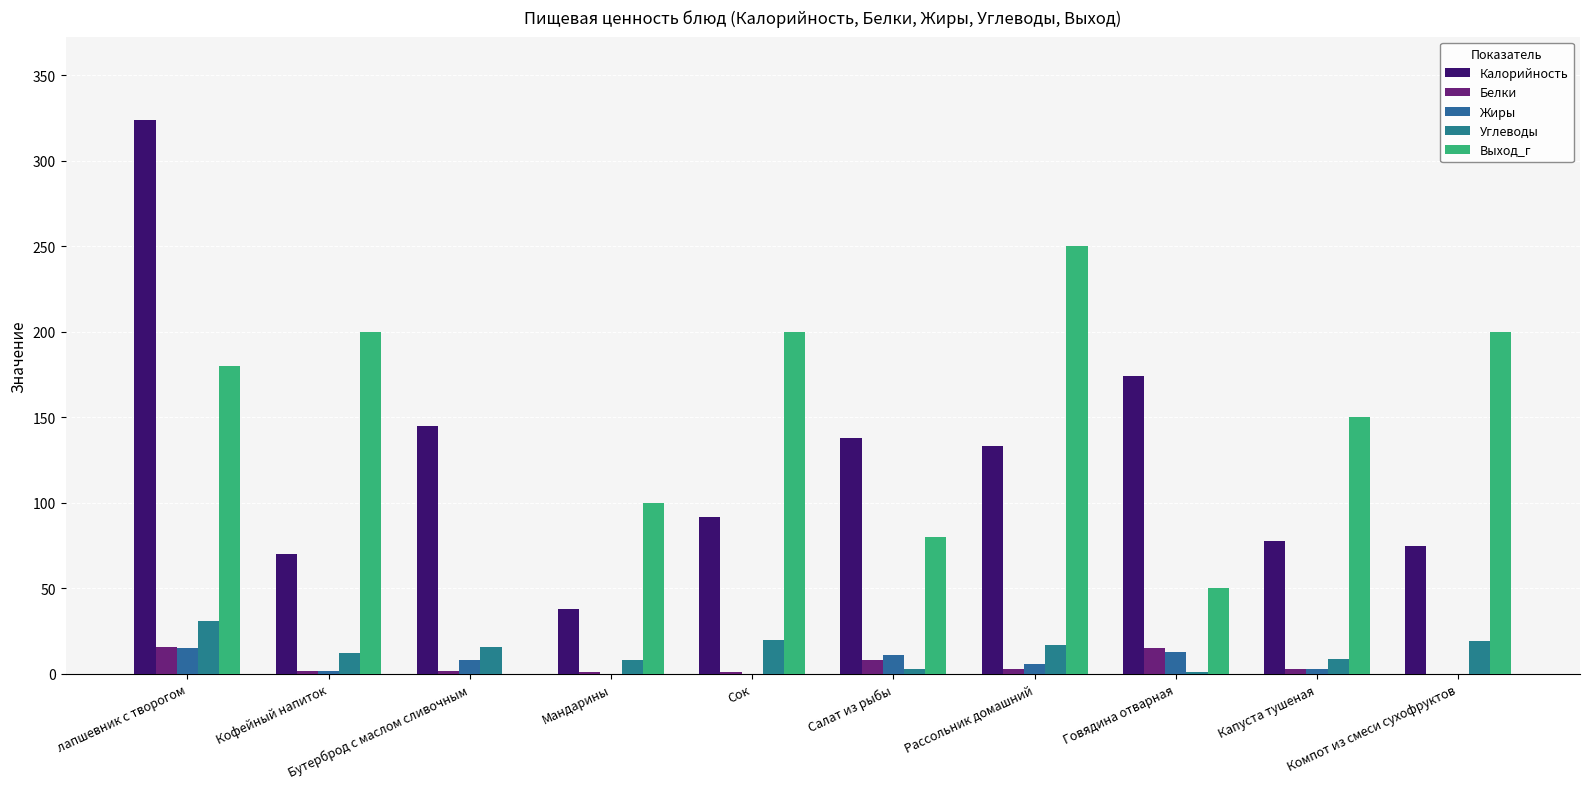

Count the number of data series in this chart.

5